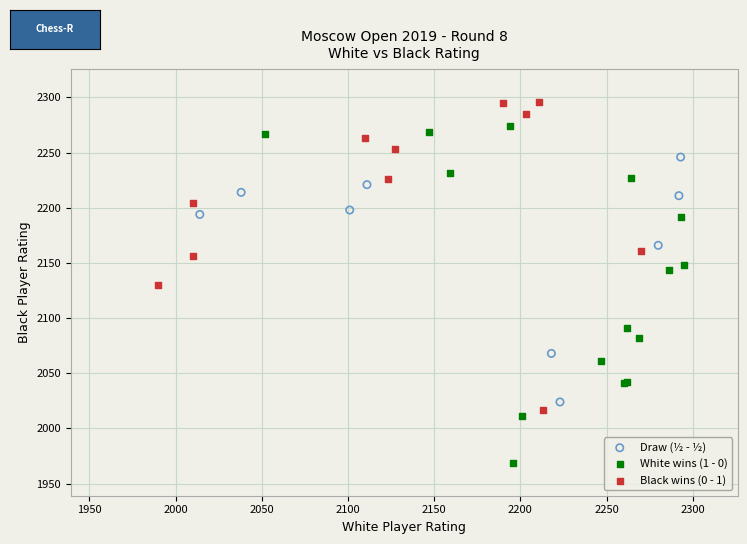

Which series reaches the minimum Y coordinate?

White wins (1 - 0)